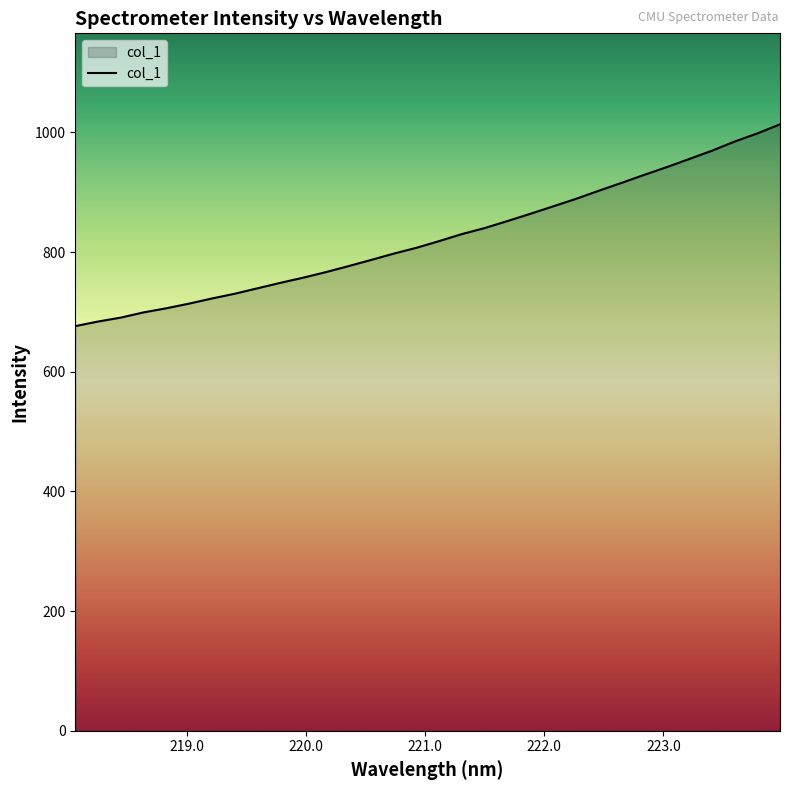

What is the greatest value displayed?

1013.5